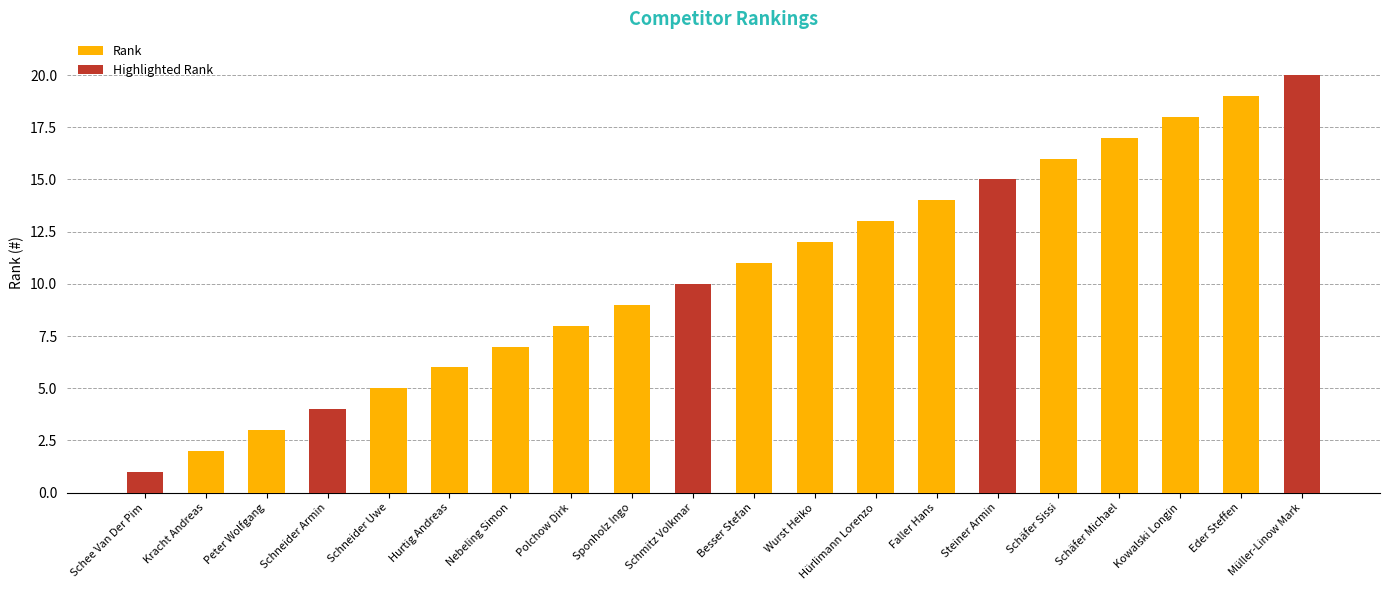

Is it true that the value at Sponholz Ingo is 6?

False